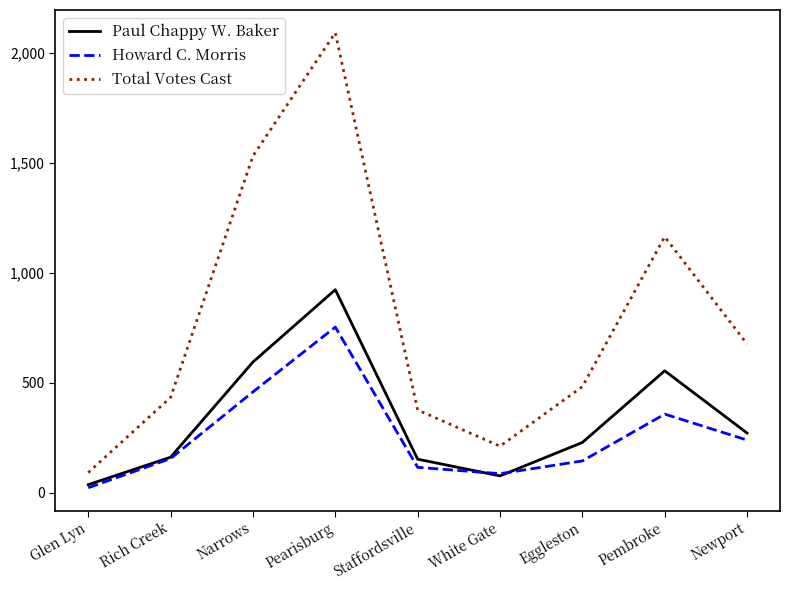

At which category is the sum across all series the highest?

Pearisburg